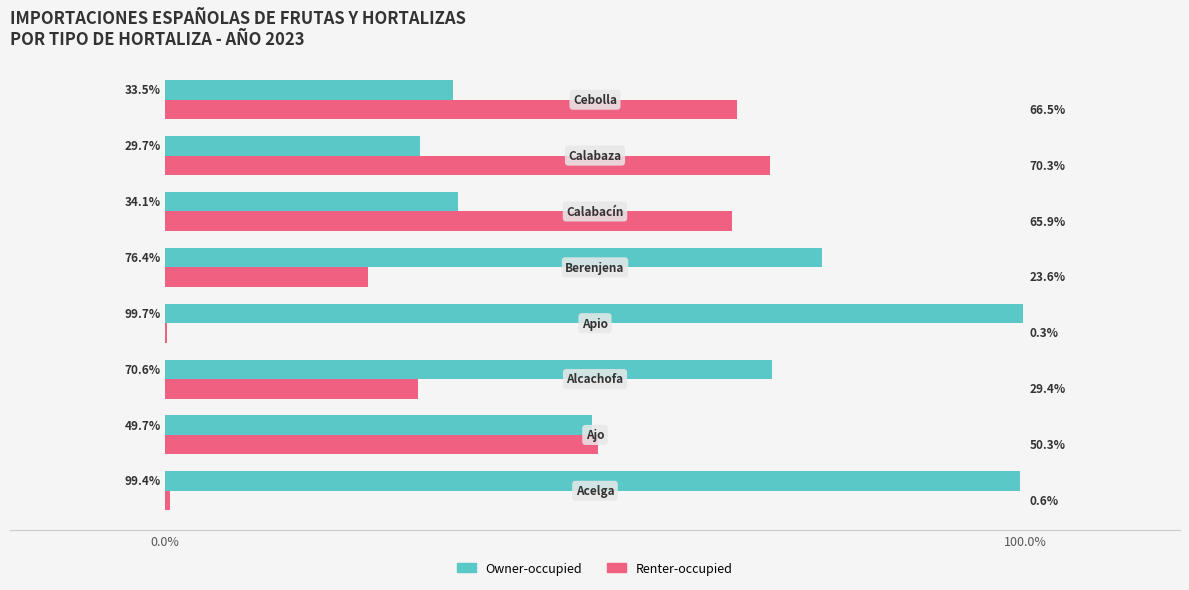

What is the sum of all Owner-occupied values?

493.1